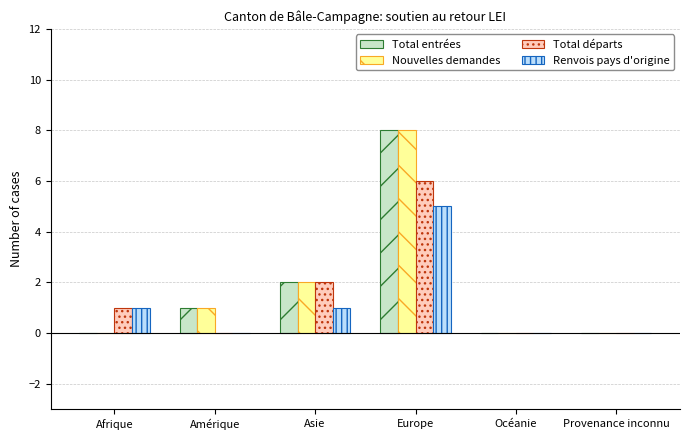

At which category does the chart reach its peak across all series?

Europe